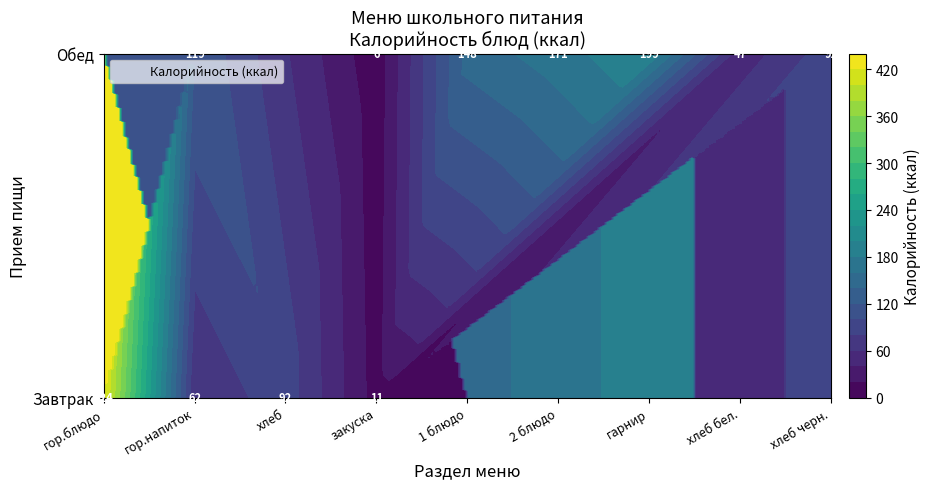

What is the sum of all Завтрак values?

589.0